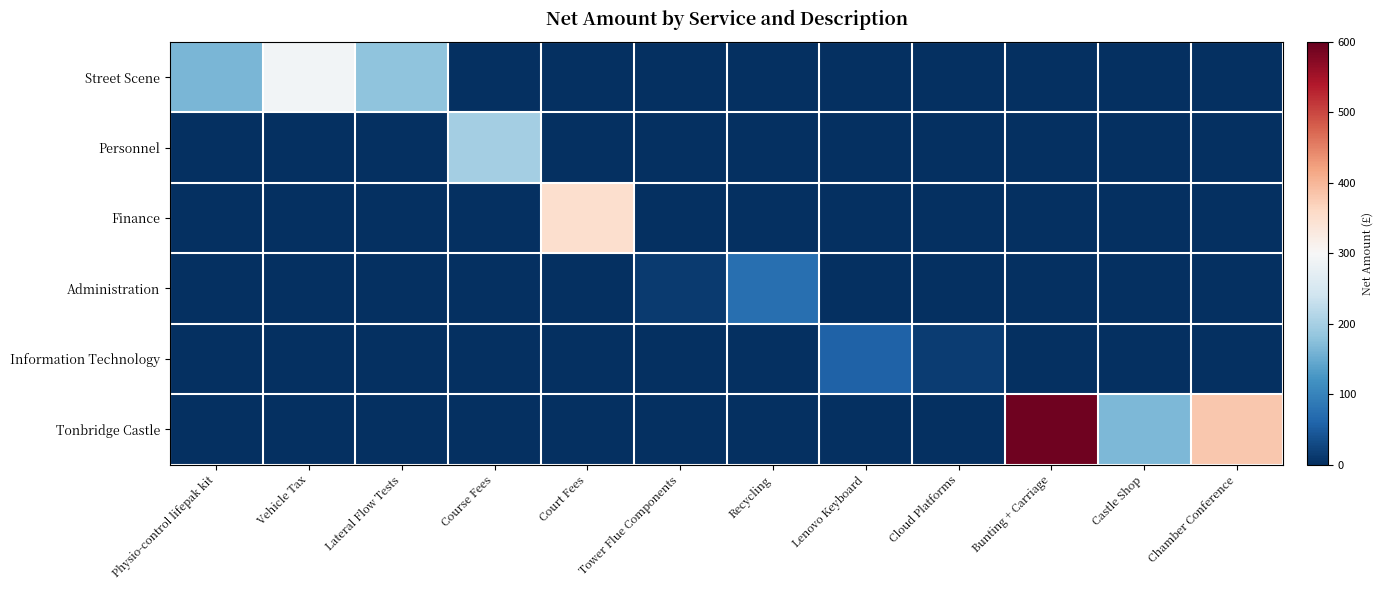

Reading left to right, list all the values displayed in this chart.

Street Scene: Physio-control lifepak kit=161.7	Vehicle Tax=292.5	Lateral Flow Tests=178.6	Course Fees=0.0	Court Fees=0.0	Tower Flue Components=0.0	Recycling=0.0	Lenovo Keyboard=0.0	Cloud Platforms=0.0	Bunting + Carriage=0.0	Castle Shop=0.0	Chamber Conference=0.0
Personnel: Physio-control lifepak kit=0.0	Vehicle Tax=0.0	Lateral Flow Tests=0.0	Course Fees=199.0	Court Fees=0.0	Tower Flue Components=0.0	Recycling=0.0	Lenovo Keyboard=0.0	Cloud Platforms=0.0	Bunting + Carriage=0.0	Castle Shop=0.0	Chamber Conference=0.0
Finance: Physio-control lifepak kit=0.0	Vehicle Tax=0.0	Lateral Flow Tests=0.0	Course Fees=0.0	Court Fees=350.5	Tower Flue Components=0.0	Recycling=0.0	Lenovo Keyboard=0.0	Cloud Platforms=0.0	Bunting + Carriage=0.0	Castle Shop=0.0	Chamber Conference=0.0
Administration: Physio-control lifepak kit=0.0	Vehicle Tax=0.0	Lateral Flow Tests=0.0	Course Fees=0.0	Court Fees=0.0	Tower Flue Components=13.6	Recycling=74.3	Lenovo Keyboard=0.0	Cloud Platforms=0.0	Bunting + Carriage=0.0	Castle Shop=0.0	Chamber Conference=0.0
Information Technology: Physio-control lifepak kit=0.0	Vehicle Tax=0.0	Lateral Flow Tests=0.0	Course Fees=0.0	Court Fees=0.0	Tower Flue Components=0.0	Recycling=0.0	Lenovo Keyboard=56.6	Cloud Platforms=14.1	Bunting + Carriage=0.0	Castle Shop=0.0	Chamber Conference=0.0
Tonbridge Castle: Physio-control lifepak kit=0.0	Vehicle Tax=0.0	Lateral Flow Tests=0.0	Course Fees=0.0	Court Fees=0.0	Tower Flue Components=0.0	Recycling=0.0	Lenovo Keyboard=0.0	Cloud Platforms=0.0	Bunting + Carriage=590.6	Castle Shop=164.9	Chamber Conference=380.2